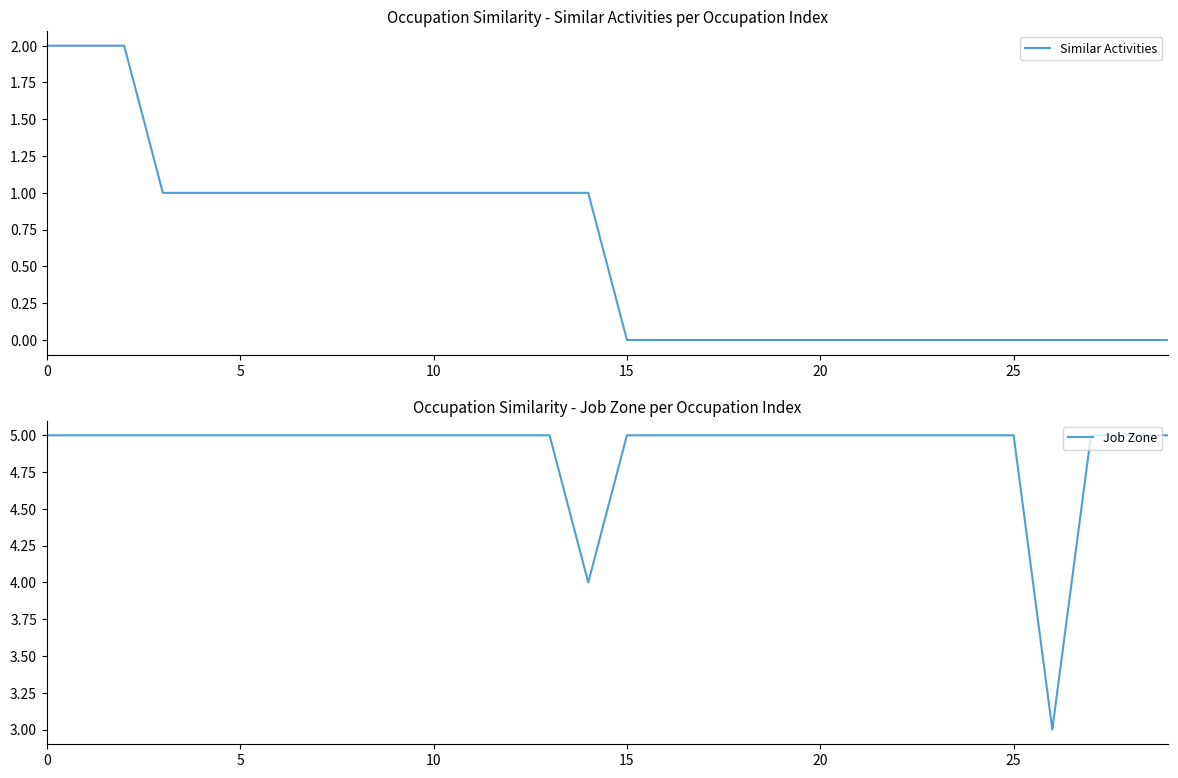

Rank the series at 11 from lowest to highest value.

Similar Activities, Job Zone